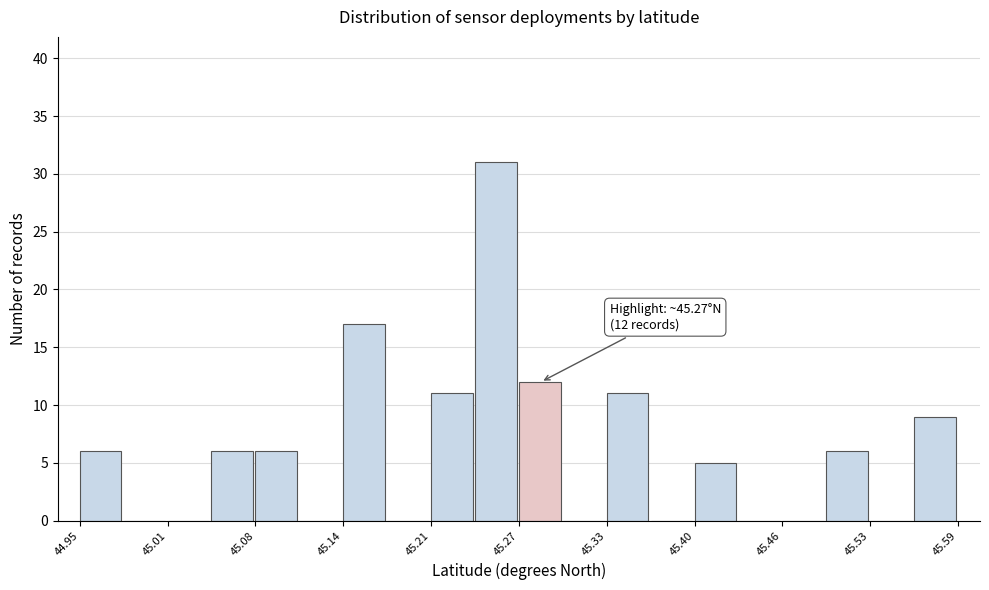

Around what value on the x-axis is the tallest bar? Give the approximate position of its centre, as read against the axis.

45.25